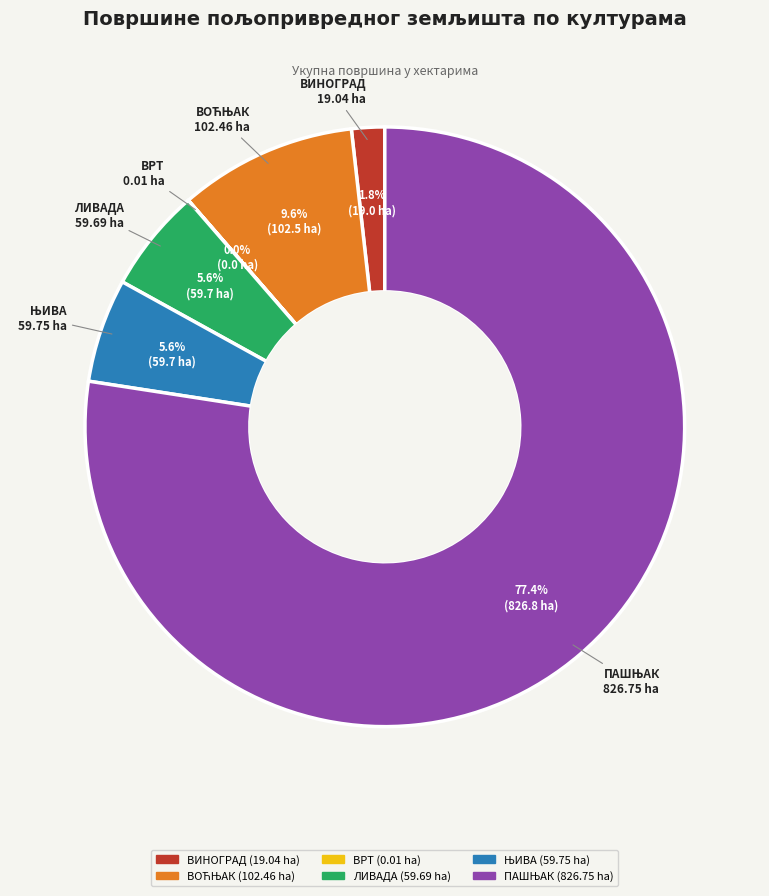

Is ЛИВАДА the majority of the pie?

No